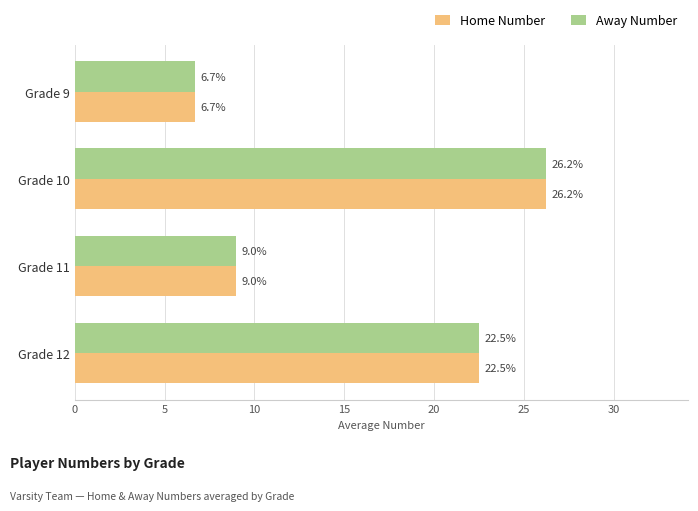

What are all the series names shown in the legend?

Home Number, Away Number